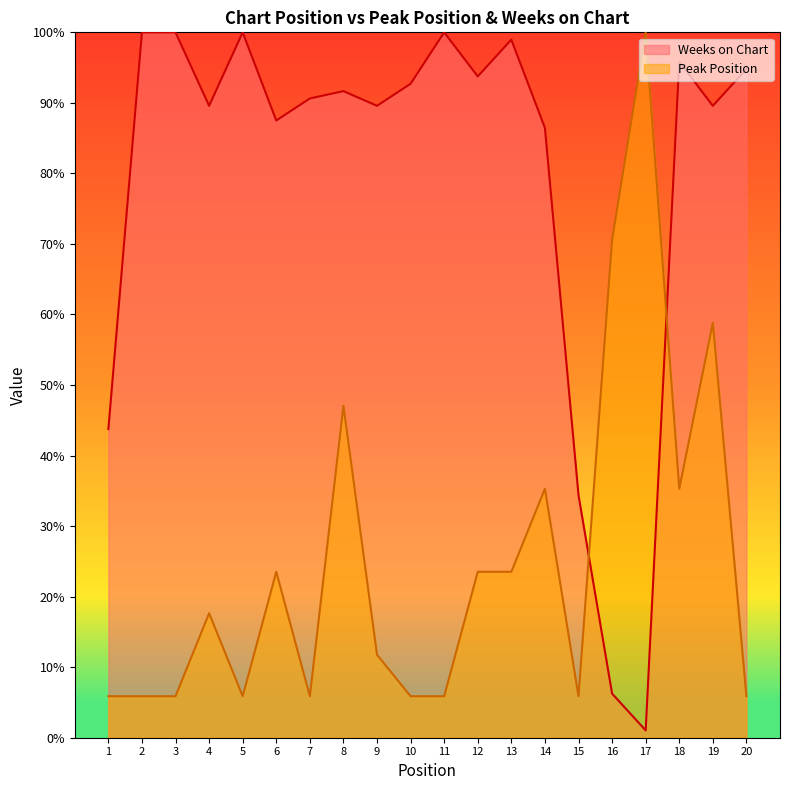

Which series ends up on top after the final intersection of Peak Position and Weeks on Chart?

Weeks on Chart